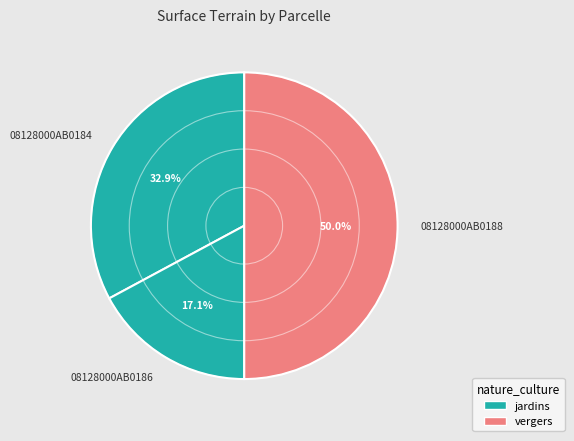

Which has a higher value, 08128000AB0184 or 08128000AB0188?

08128000AB0188